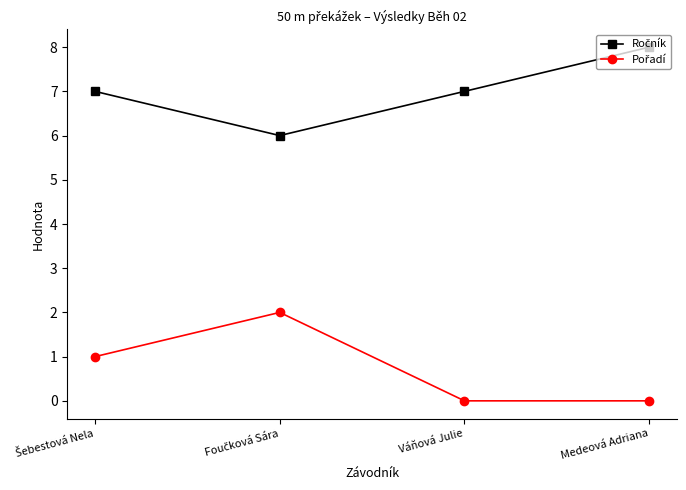

What is the label of the 4th point from the left?

Medeová Adriana